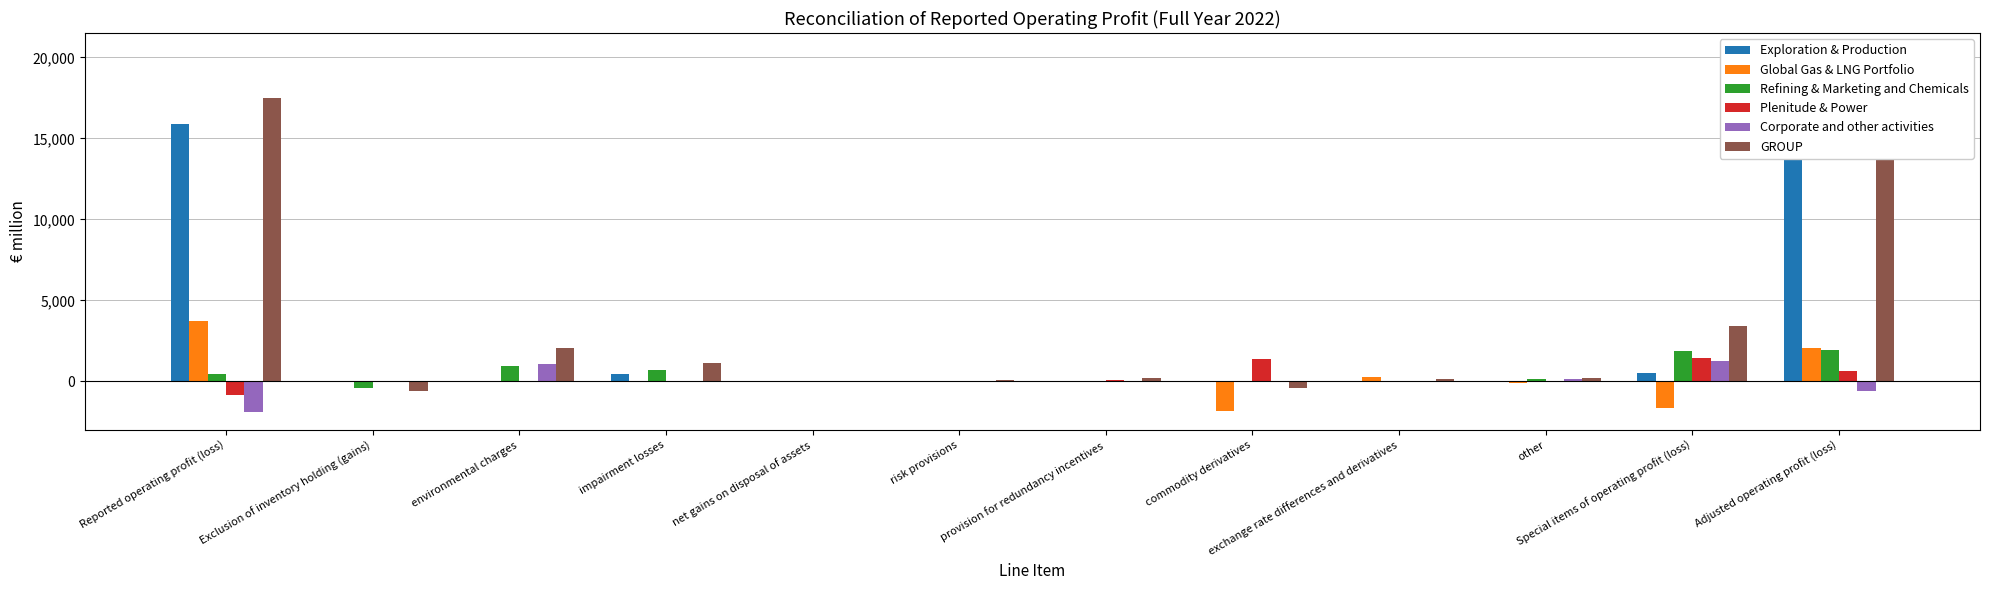

Is it true that GROUP equals -71 at net gains on disposal of assets?

False